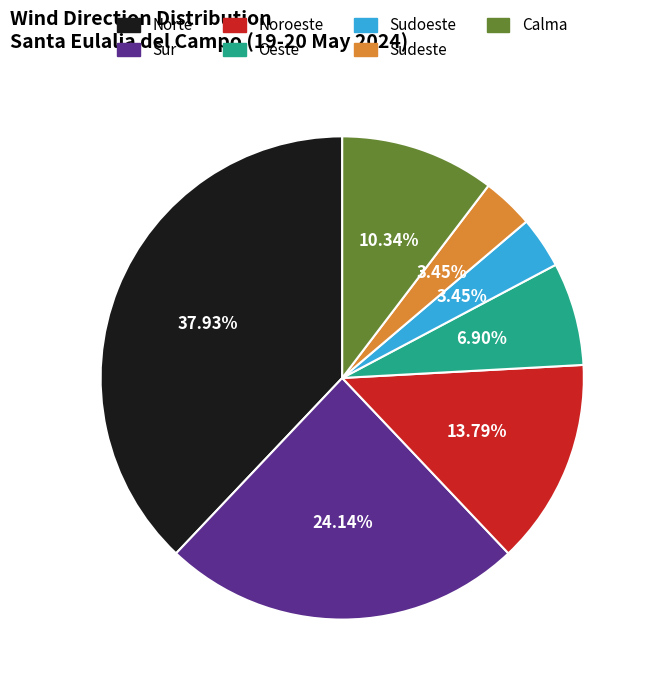

True or false: Oeste accounts for 1% of the total.

False